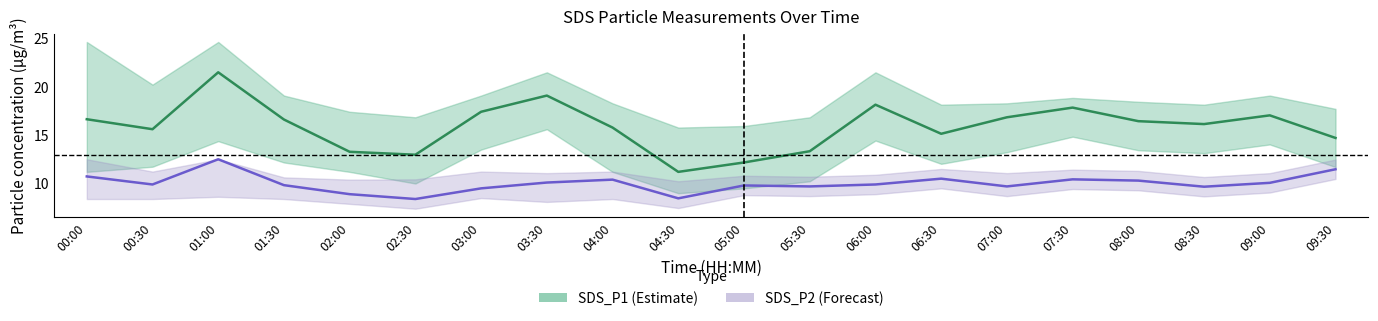

What is the smallest value displayed?

8.4